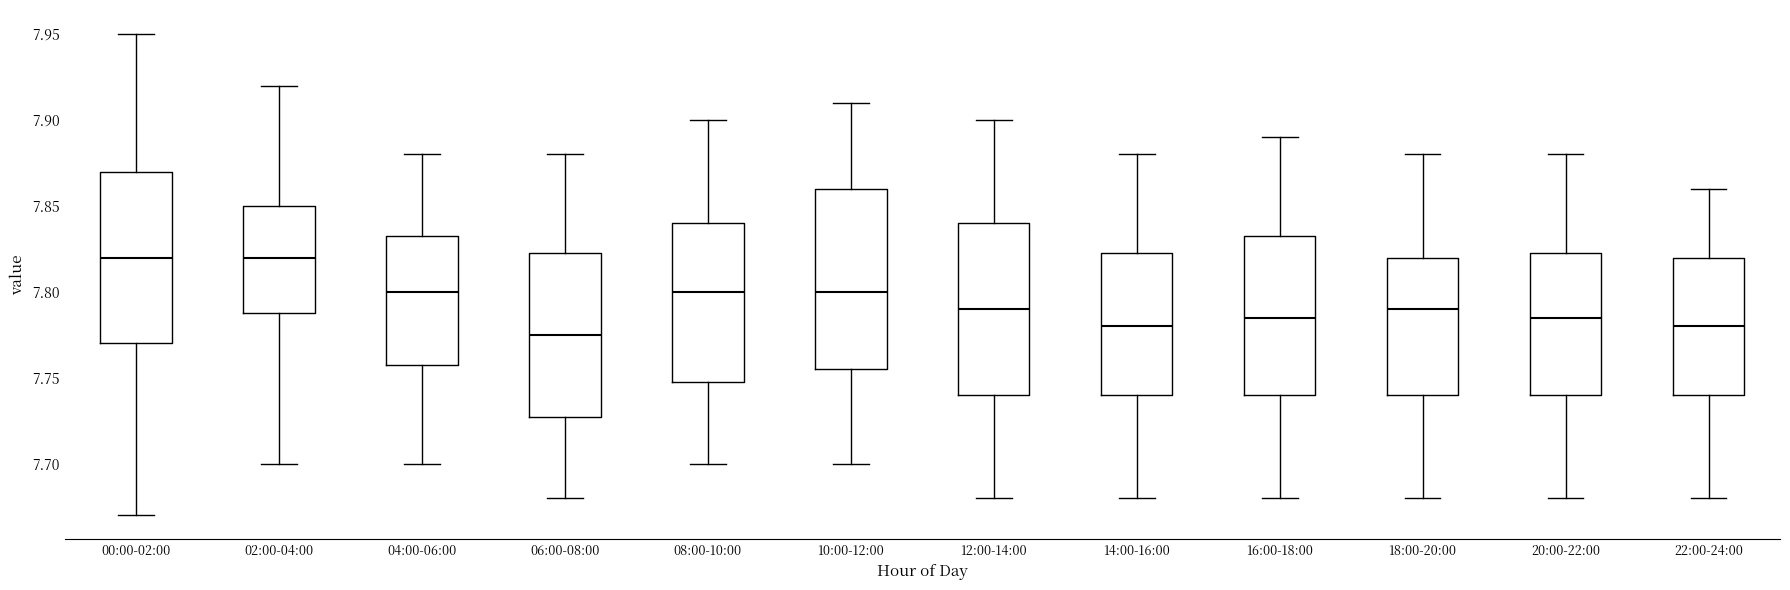

Where is the upper edge of the box for 22:00-24:00 on the y-axis? The values are not printed on the chart, so give them approximately, as read against the axis.

7.820